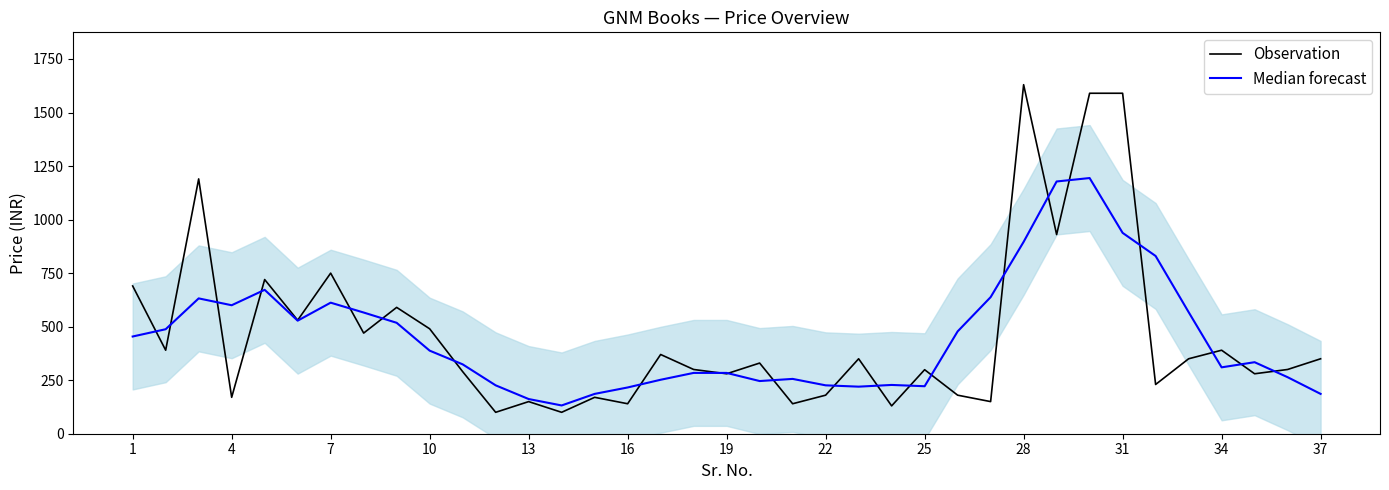

Where does the Observation series first go above 330?

1